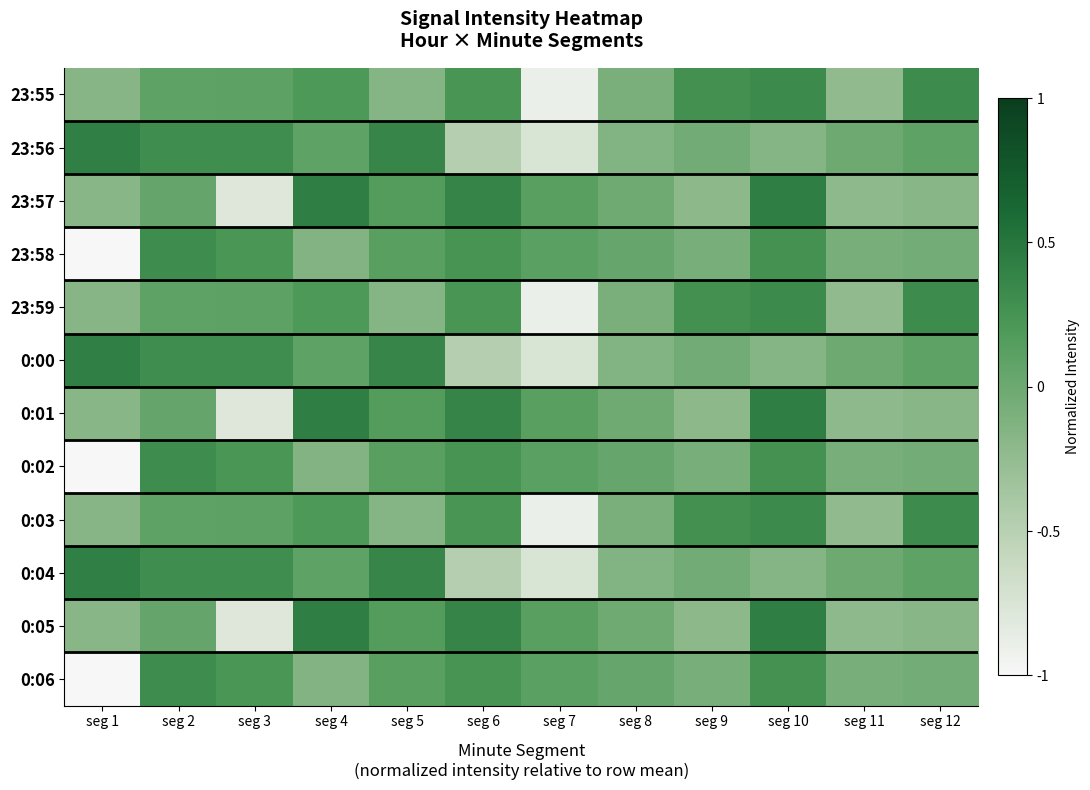

At how many categories does at least one series exceed 0?

11